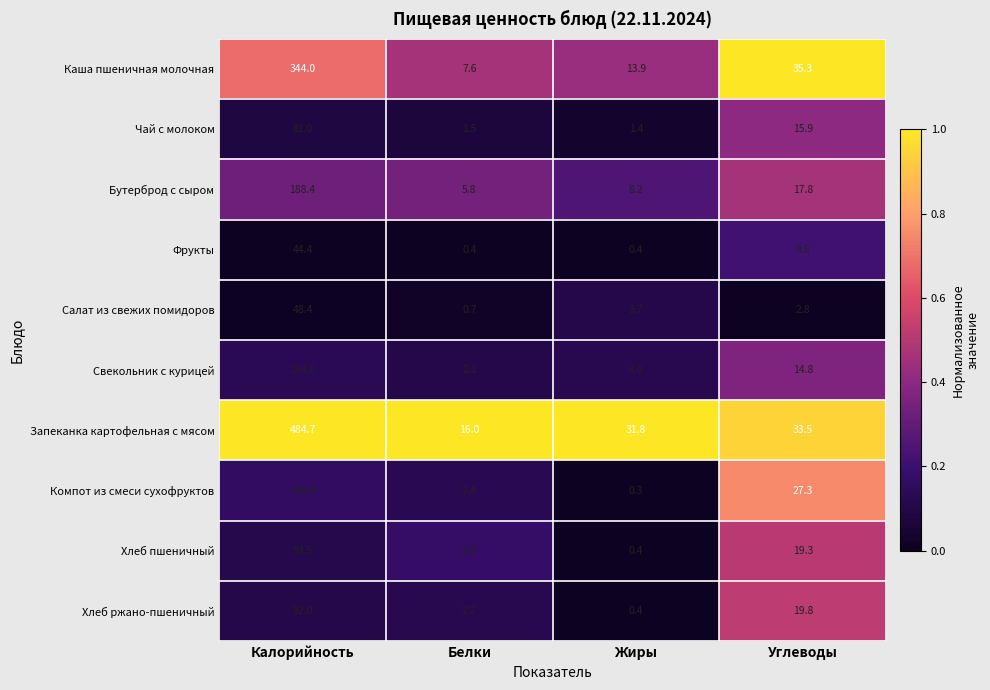

The value of Хлеб ржано-пшеничный at Белки is 2.2. True or false?

True